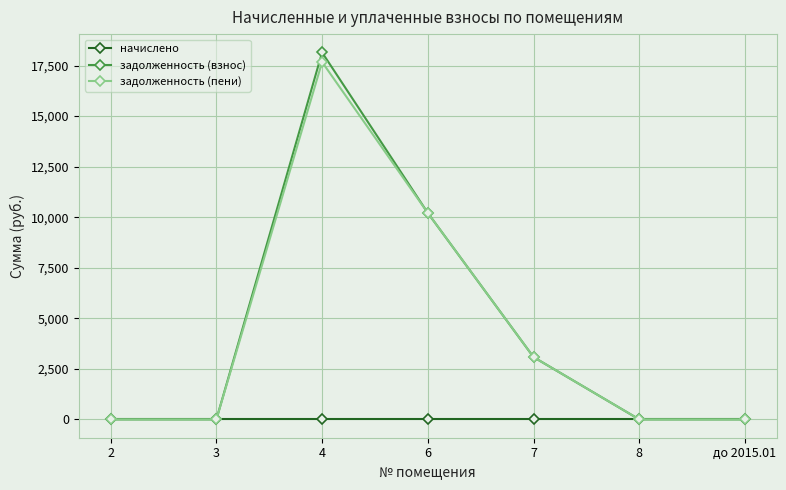

The value of задолженность (пени) at 3 is 8997.6. True or false?

False